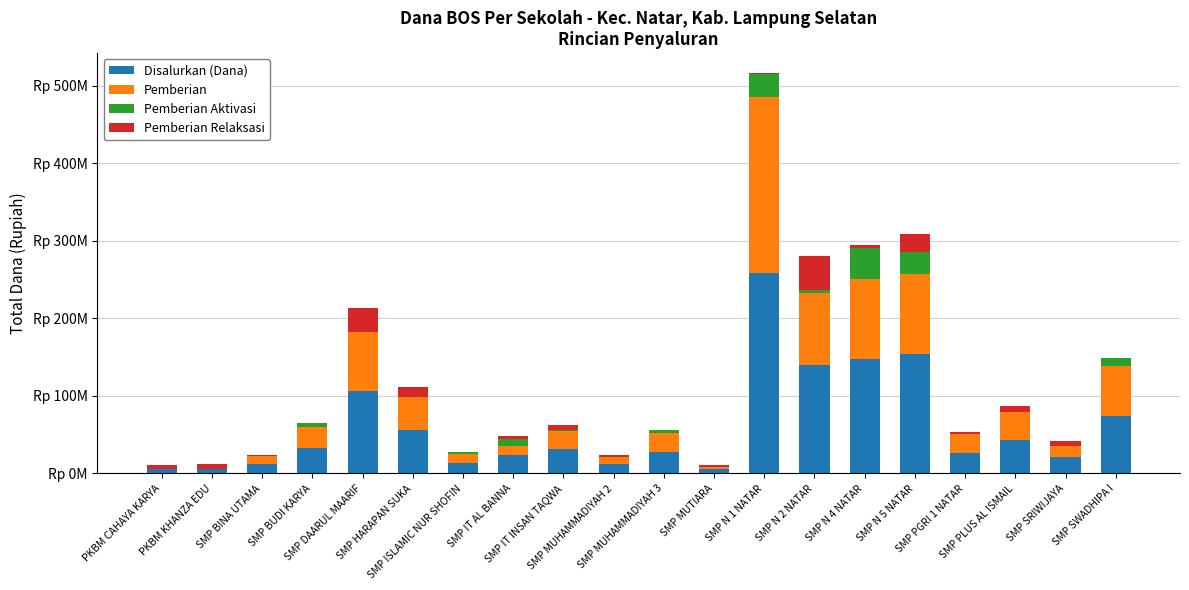

What value does the Disalurkan (Dana) series have at SMP IT AL BANNA, to the nearest 100?

24000000